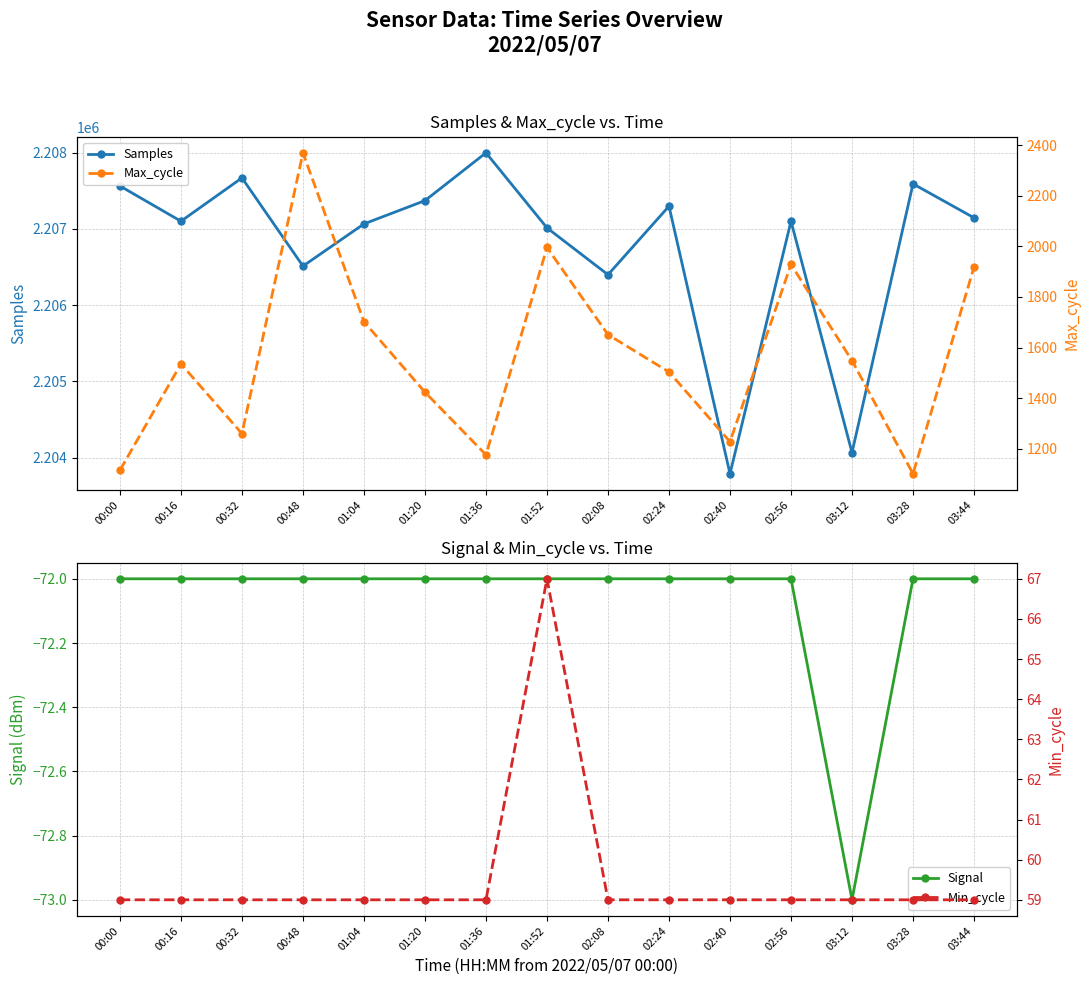

What is the average value of the Samples series?

2206778